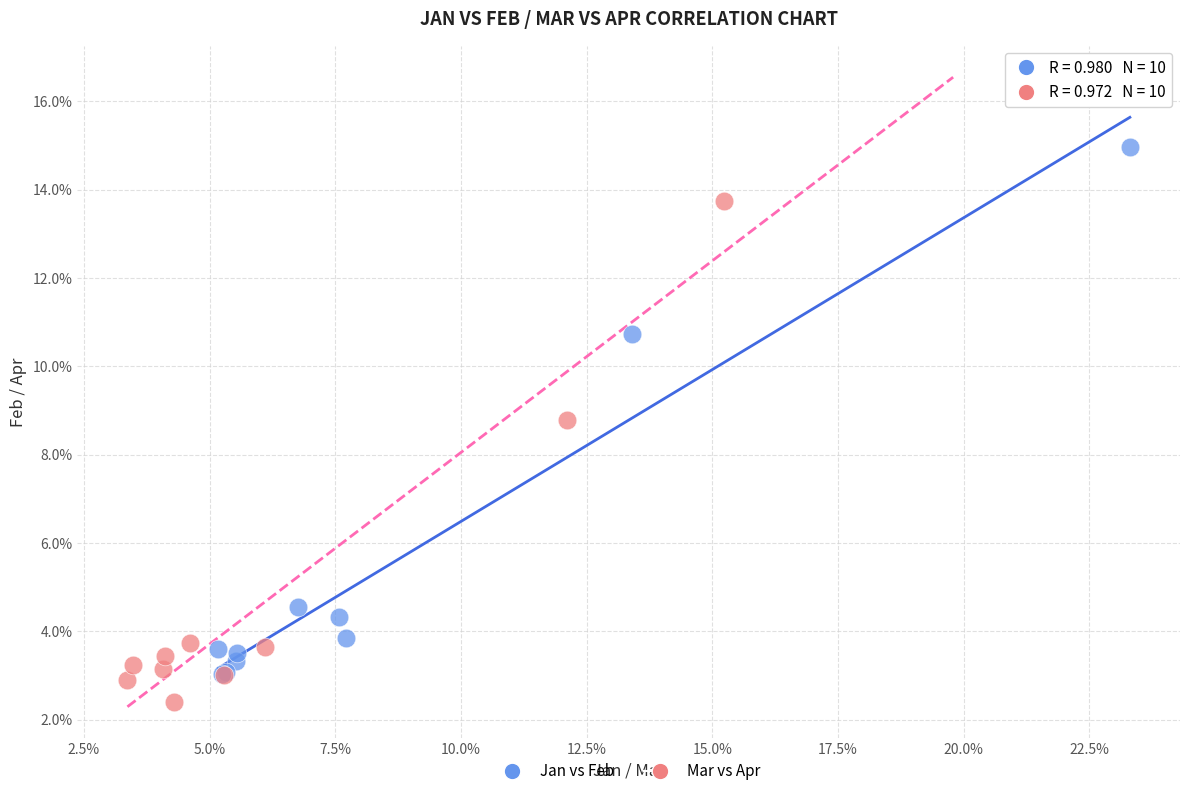

What are all the series names shown in the legend?

Jan vs Feb, Mar vs Apr